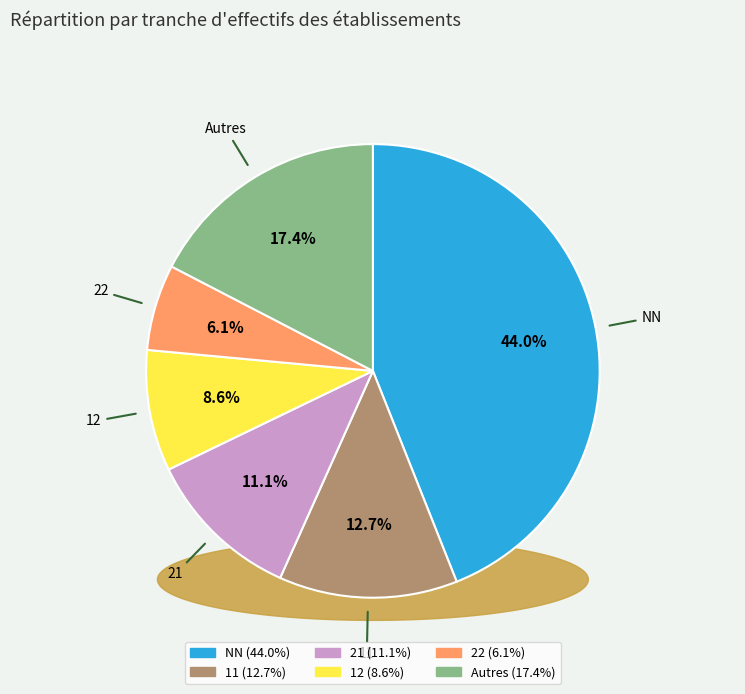

To the nearest percent, what percentage of the pie is 12?

9%